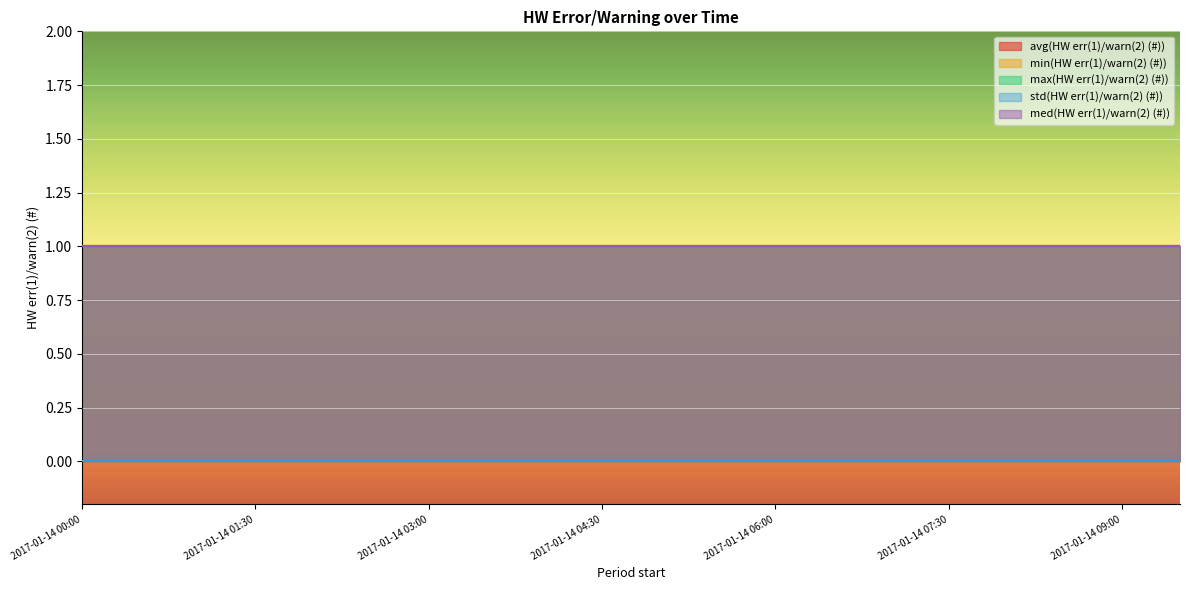

Reading right to left, extract all data points from this chart.

avg(HW err(1)/warn(2) (#)): 2017-01-14 09:30=1	2017-01-14 09:00=1	2017-01-14 08:30=1	2017-01-14 08:00=1	2017-01-14 07:30=1	2017-01-14 07:00=1	2017-01-14 06:30=1	2017-01-14 06:00=1	2017-01-14 05:30=1	2017-01-14 05:00=1	2017-01-14 04:30=1	2017-01-14 04:00=1	2017-01-14 03:30=1	2017-01-14 03:00=1	2017-01-14 02:30=1	2017-01-14 02:00=1	2017-01-14 01:30=1	2017-01-14 01:00=1	2017-01-14 00:30=1	2017-01-14 00:00=1
min(HW err(1)/warn(2) (#)): 2017-01-14 09:30=1	2017-01-14 09:00=1	2017-01-14 08:30=1	2017-01-14 08:00=1	2017-01-14 07:30=1	2017-01-14 07:00=1	2017-01-14 06:30=1	2017-01-14 06:00=1	2017-01-14 05:30=1	2017-01-14 05:00=1	2017-01-14 04:30=1	2017-01-14 04:00=1	2017-01-14 03:30=1	2017-01-14 03:00=1	2017-01-14 02:30=1	2017-01-14 02:00=1	2017-01-14 01:30=1	2017-01-14 01:00=1	2017-01-14 00:30=1	2017-01-14 00:00=1
max(HW err(1)/warn(2) (#)): 2017-01-14 09:30=1	2017-01-14 09:00=1	2017-01-14 08:30=1	2017-01-14 08:00=1	2017-01-14 07:30=1	2017-01-14 07:00=1	2017-01-14 06:30=1	2017-01-14 06:00=1	2017-01-14 05:30=1	2017-01-14 05:00=1	2017-01-14 04:30=1	2017-01-14 04:00=1	2017-01-14 03:30=1	2017-01-14 03:00=1	2017-01-14 02:30=1	2017-01-14 02:00=1	2017-01-14 01:30=1	2017-01-14 01:00=1	2017-01-14 00:30=1	2017-01-14 00:00=1
std(HW err(1)/warn(2) (#)): 2017-01-14 09:30=0	2017-01-14 09:00=0	2017-01-14 08:30=0	2017-01-14 08:00=0	2017-01-14 07:30=0	2017-01-14 07:00=0	2017-01-14 06:30=0	2017-01-14 06:00=0	2017-01-14 05:30=0	2017-01-14 05:00=0	2017-01-14 04:30=0	2017-01-14 04:00=0	2017-01-14 03:30=0	2017-01-14 03:00=0	2017-01-14 02:30=0	2017-01-14 02:00=0	2017-01-14 01:30=0	2017-01-14 01:00=0	2017-01-14 00:30=0	2017-01-14 00:00=0
med(HW err(1)/warn(2) (#)): 2017-01-14 09:30=1	2017-01-14 09:00=1	2017-01-14 08:30=1	2017-01-14 08:00=1	2017-01-14 07:30=1	2017-01-14 07:00=1	2017-01-14 06:30=1	2017-01-14 06:00=1	2017-01-14 05:30=1	2017-01-14 05:00=1	2017-01-14 04:30=1	2017-01-14 04:00=1	2017-01-14 03:30=1	2017-01-14 03:00=1	2017-01-14 02:30=1	2017-01-14 02:00=1	2017-01-14 01:30=1	2017-01-14 01:00=1	2017-01-14 00:30=1	2017-01-14 00:00=1